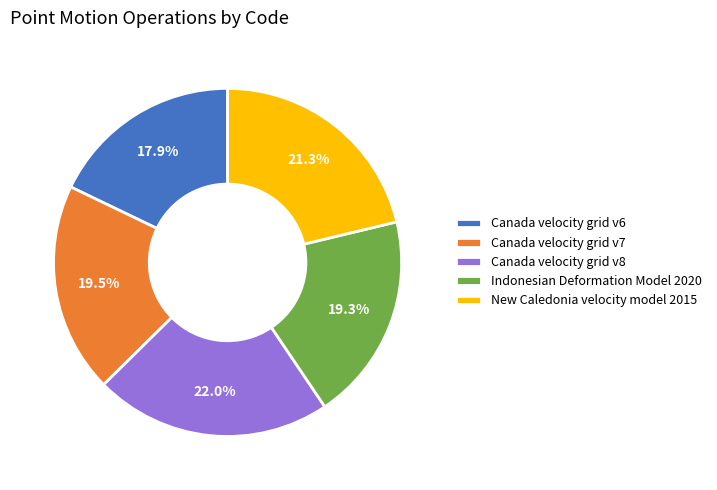

To the nearest percent, what is the difference between the Canada velocity grid v6 and New Caledonia velocity model 2015 slice percentages?

3%